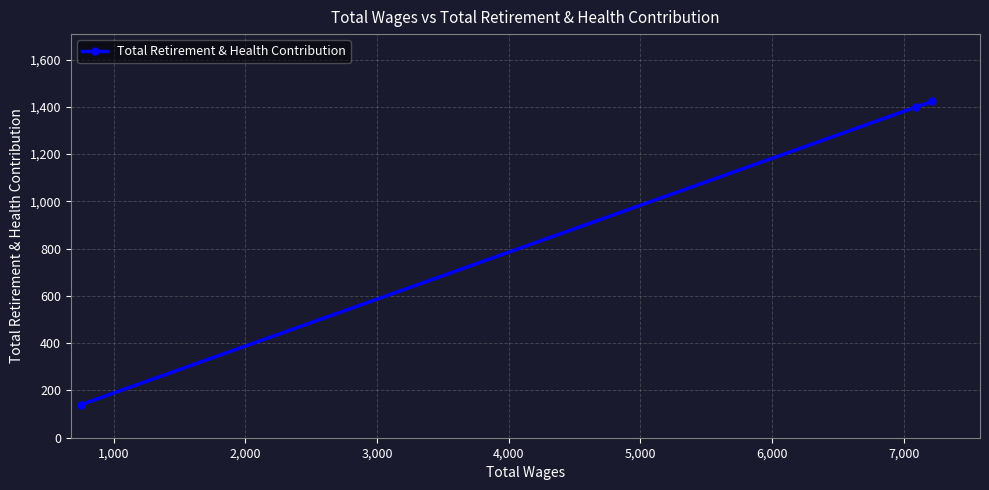

What is the minimum value shown in the chart?

139